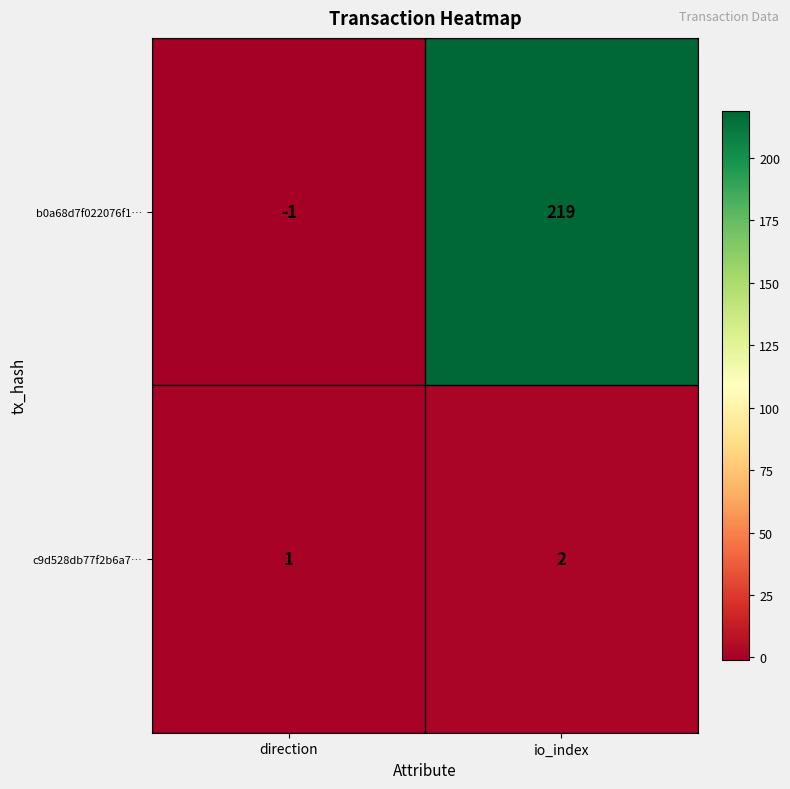

Which series changed the most between direction and io_index?

b0a68d7f022076f1…